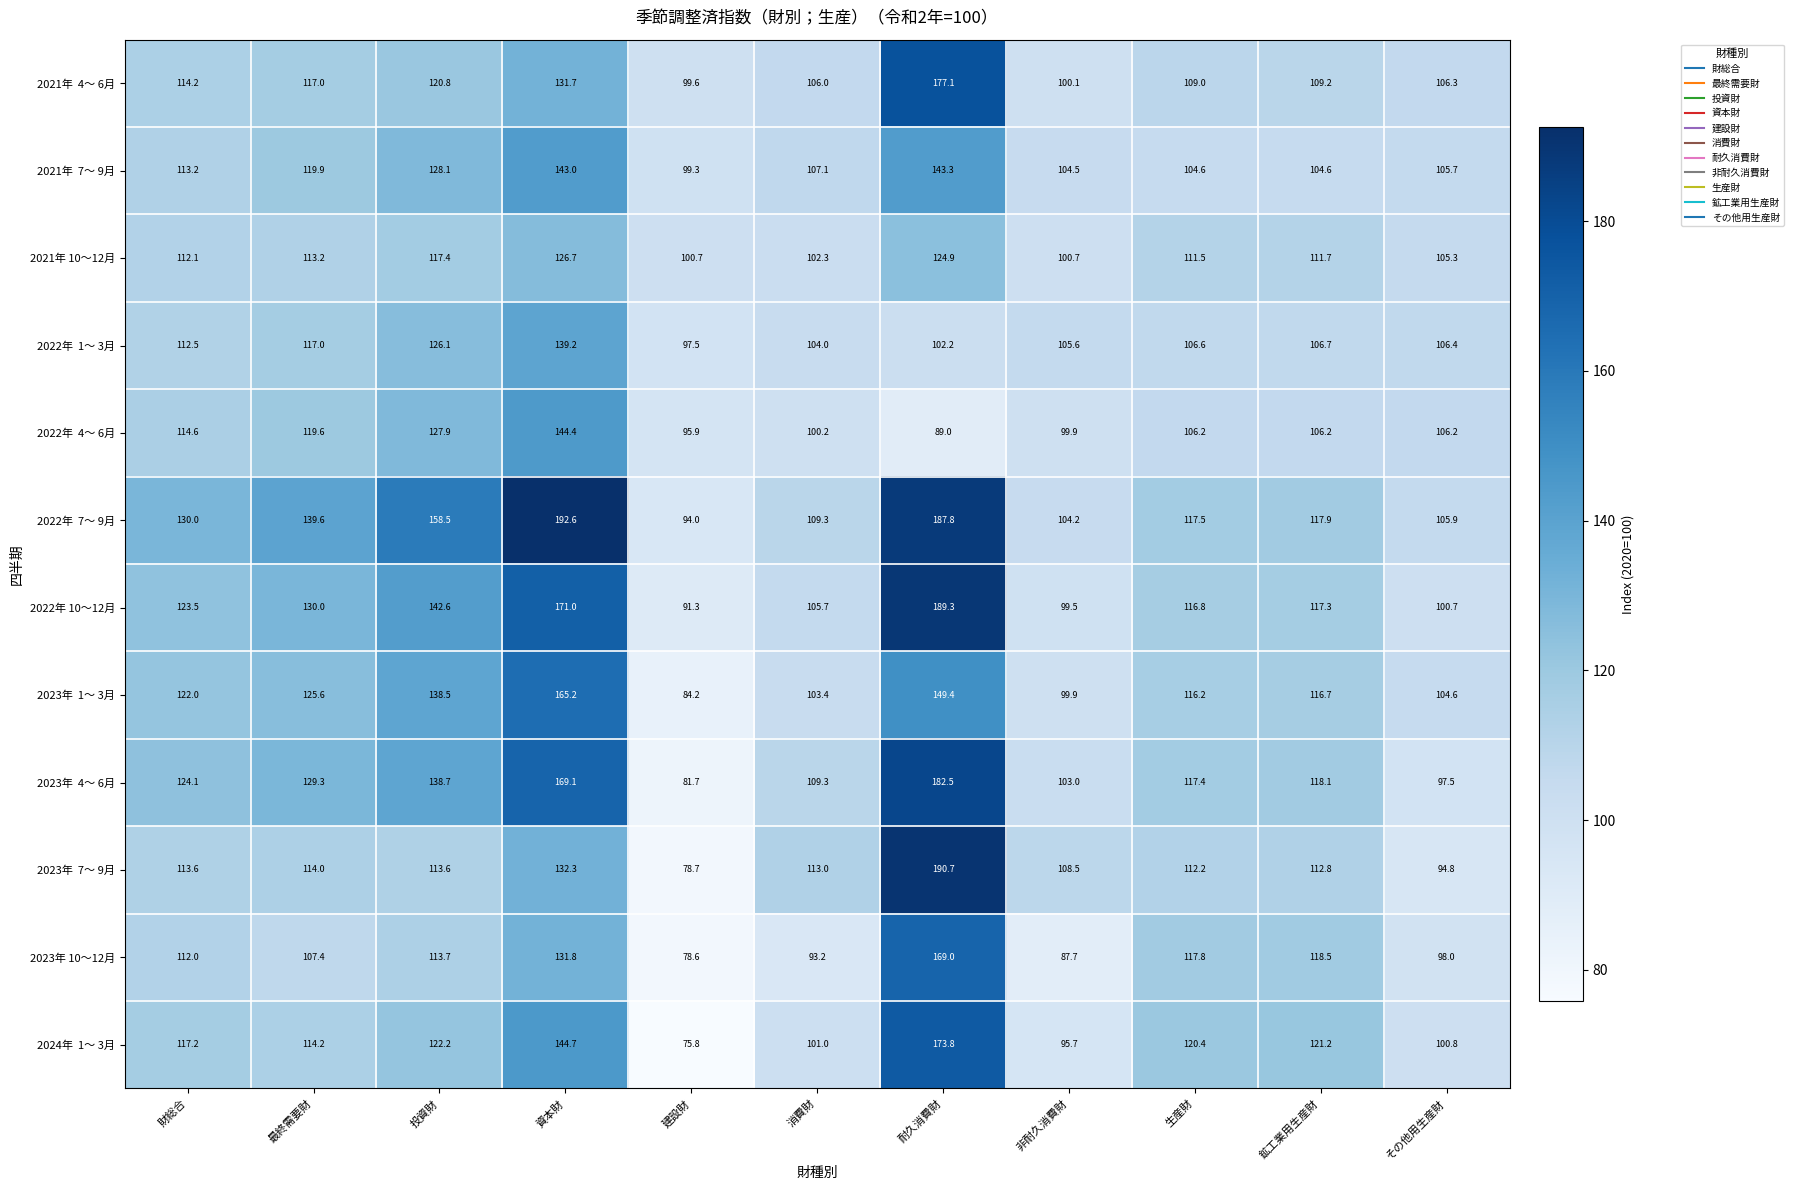

At which label does 2021年 10～12月 reach its peak?

資本財